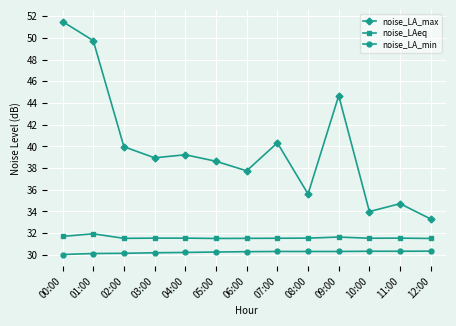

What is the difference between the noise_LAeq values at 00:00 and 11:00?

0.2